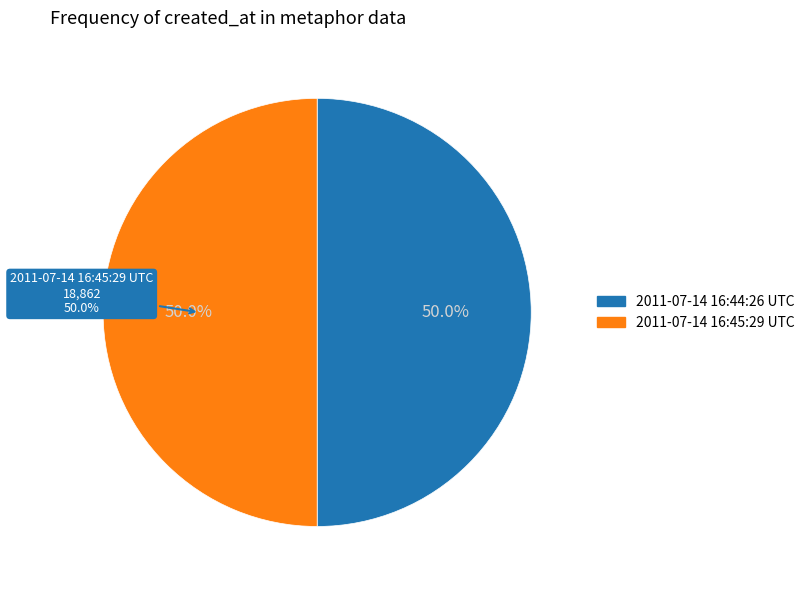

What is the majority slice?

2011-07-14 16:45:29 UTC